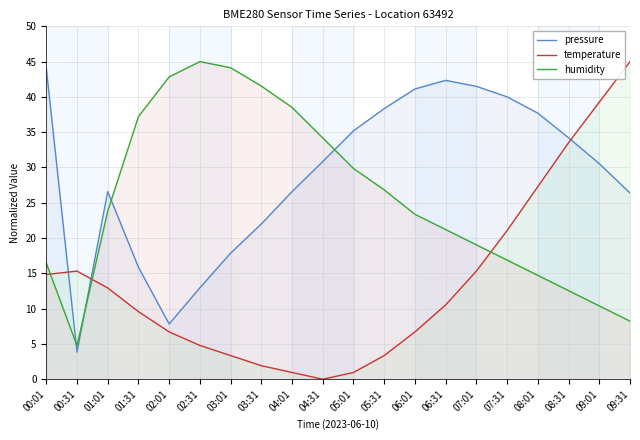

How many data points in pressure are less than 30?

9